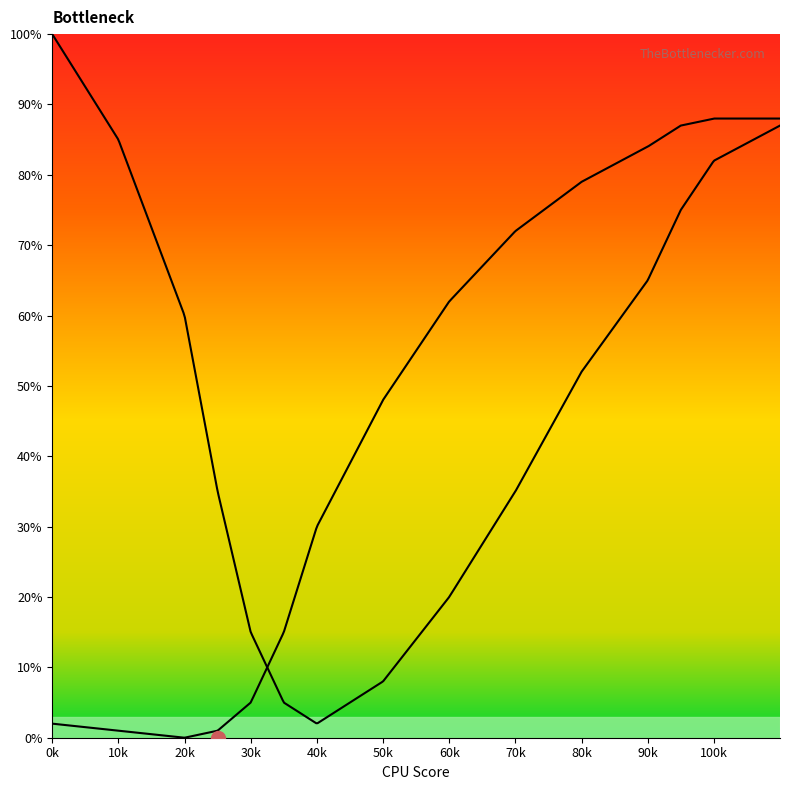

True or false: Curve 1 has a value of 10 at 60.

False